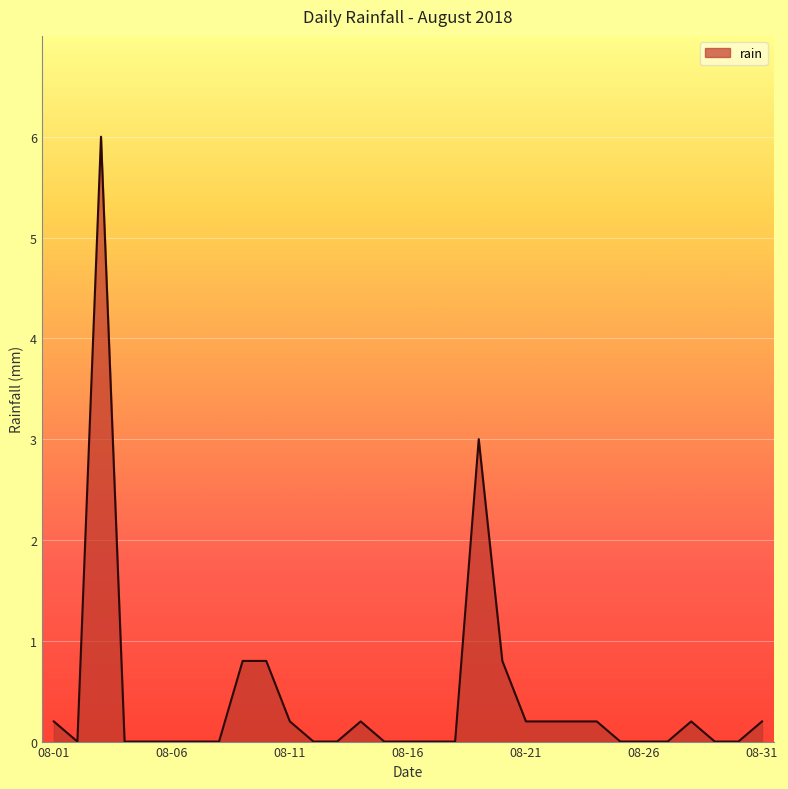

What is the sum of all values?

13.2